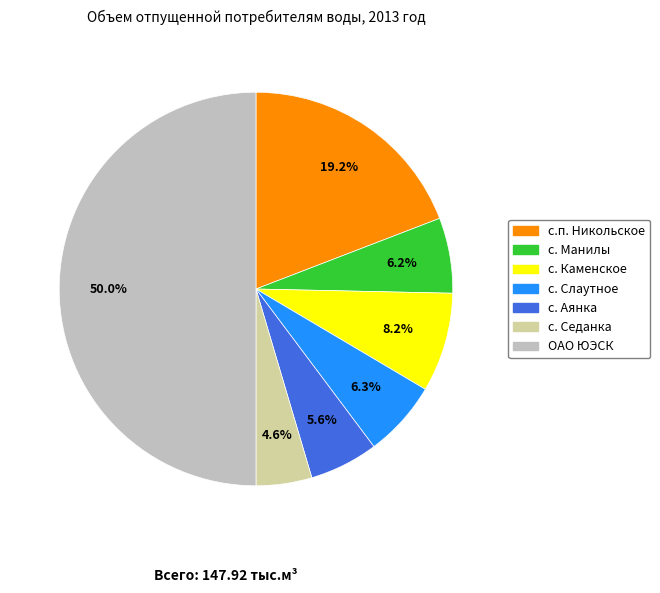

To the nearest percent, what percentage of the pie is с. Каменское?

8%